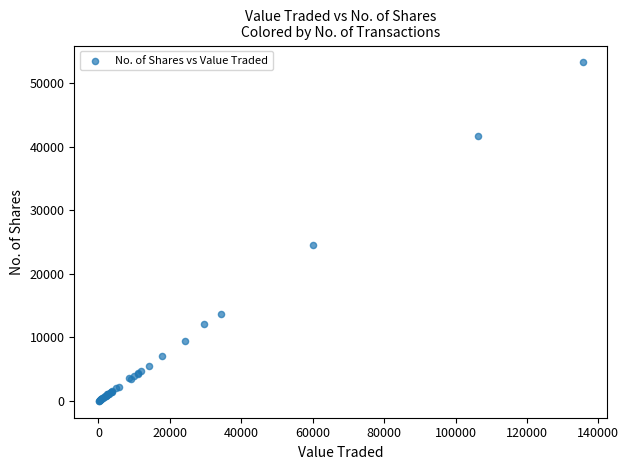

What Y value in the scatter plot is closest to 26654?

24475